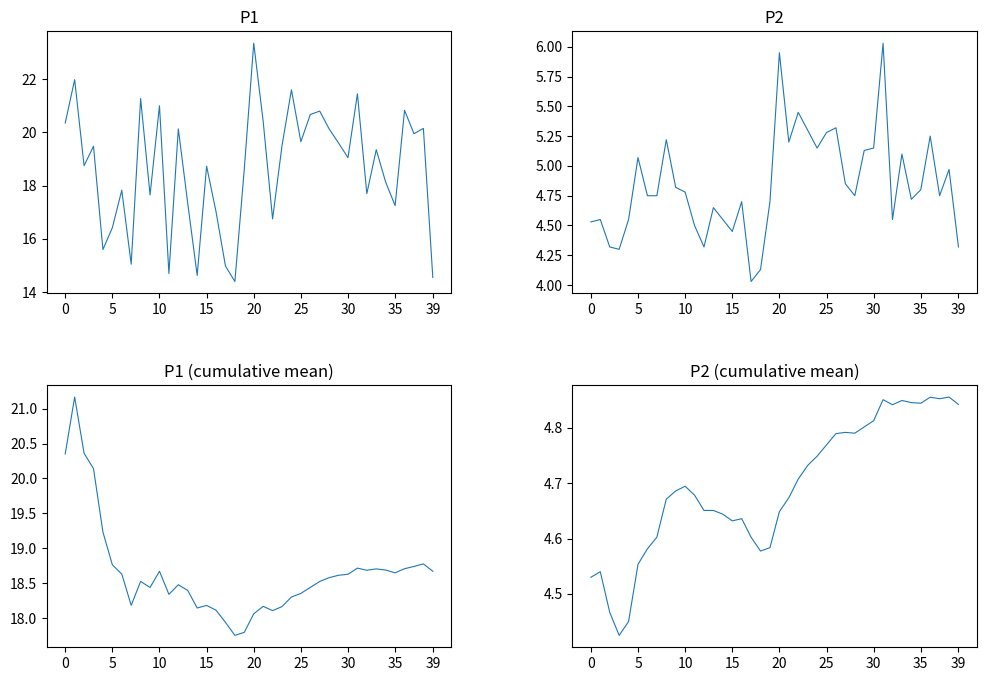

What is the difference between the highest and lowest values at 29?

14.8